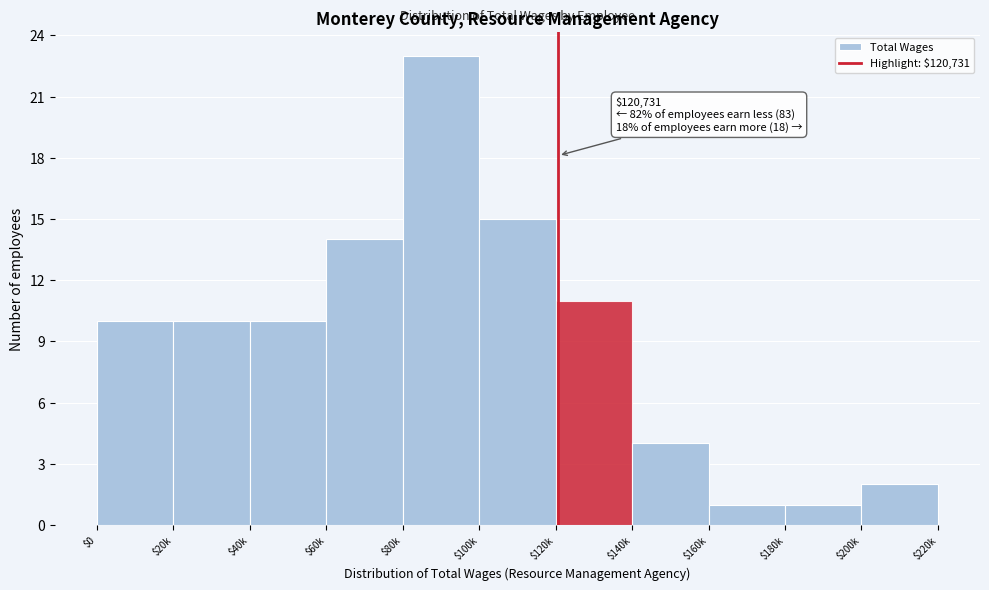

Reading left to right, extract all data points from this chart.

10	10	10	14	23	15	11	4	1	1	2